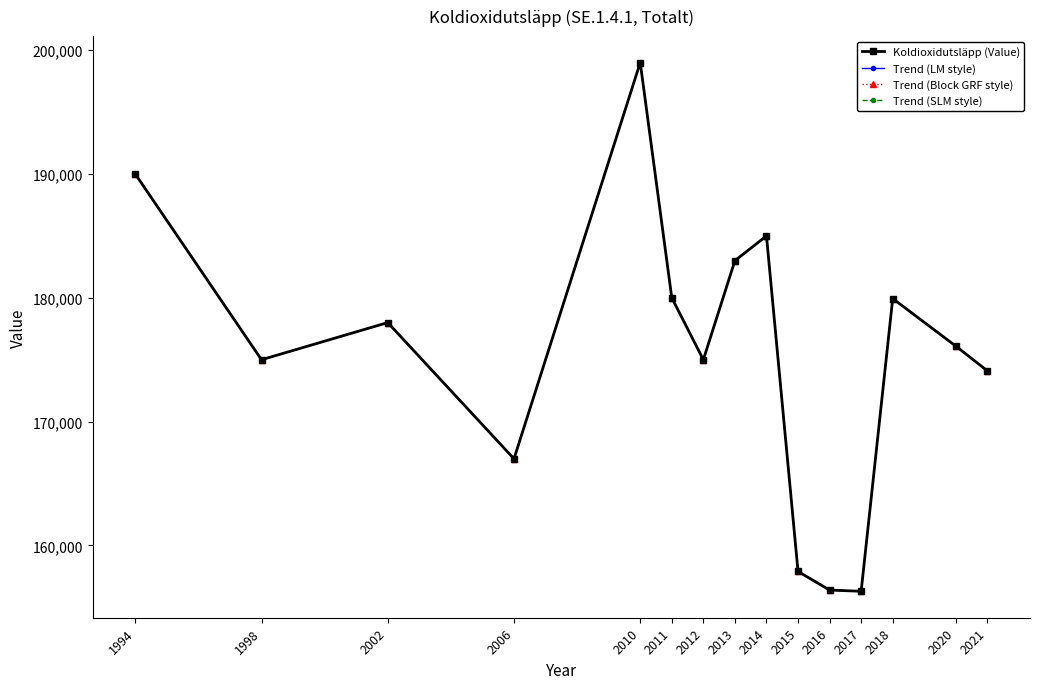

The value of Trend (SLM style) at 2014 is 185000. True or false?

True